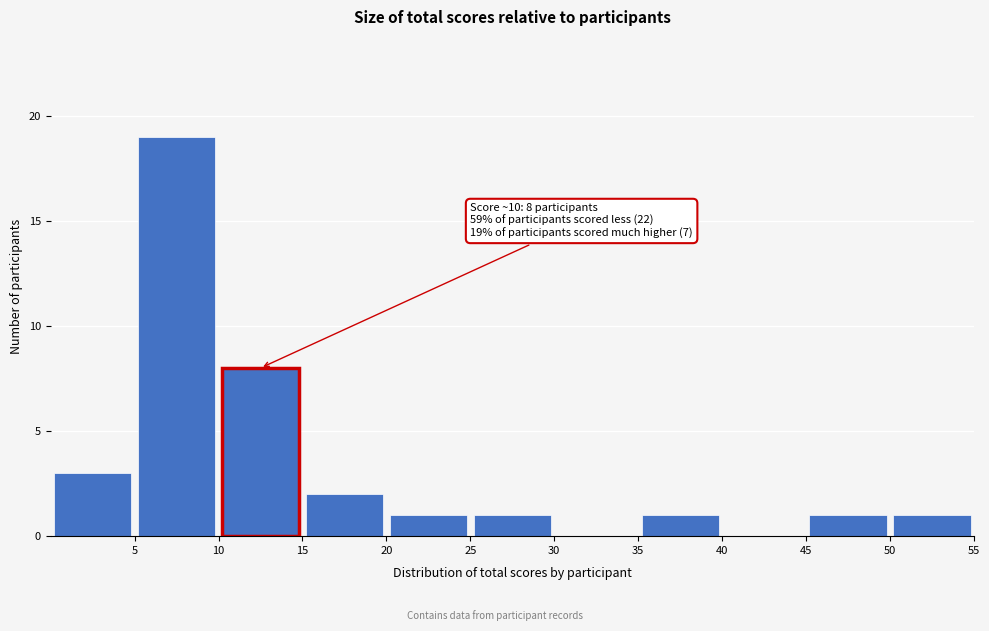

Over which range of the x-axis is the bar tallest?

5 to 10